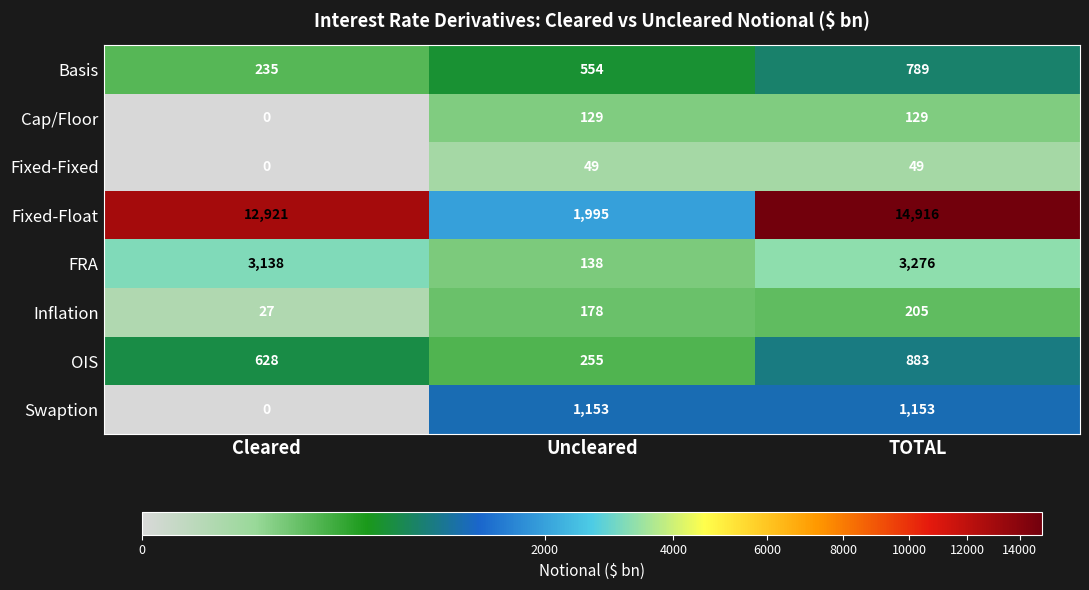

Which category has the highest value across all series?

TOTAL